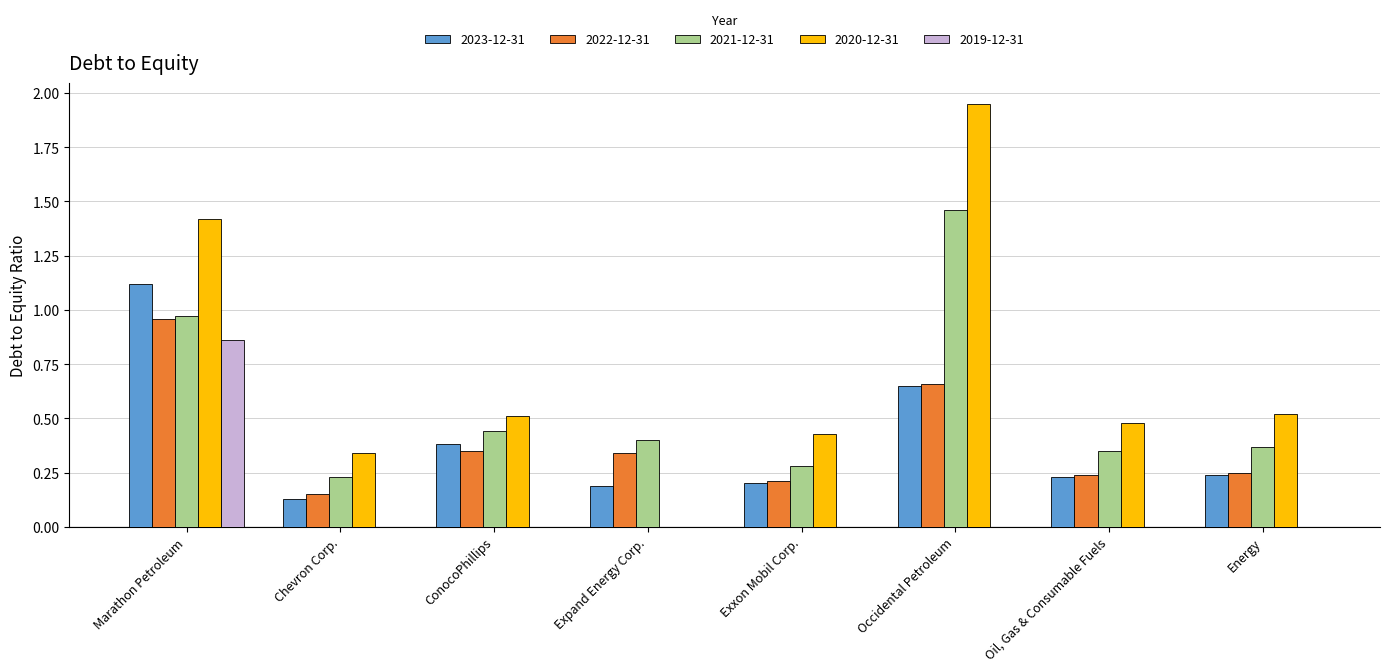

Which series has the largest total across all categories?

2020-12-31